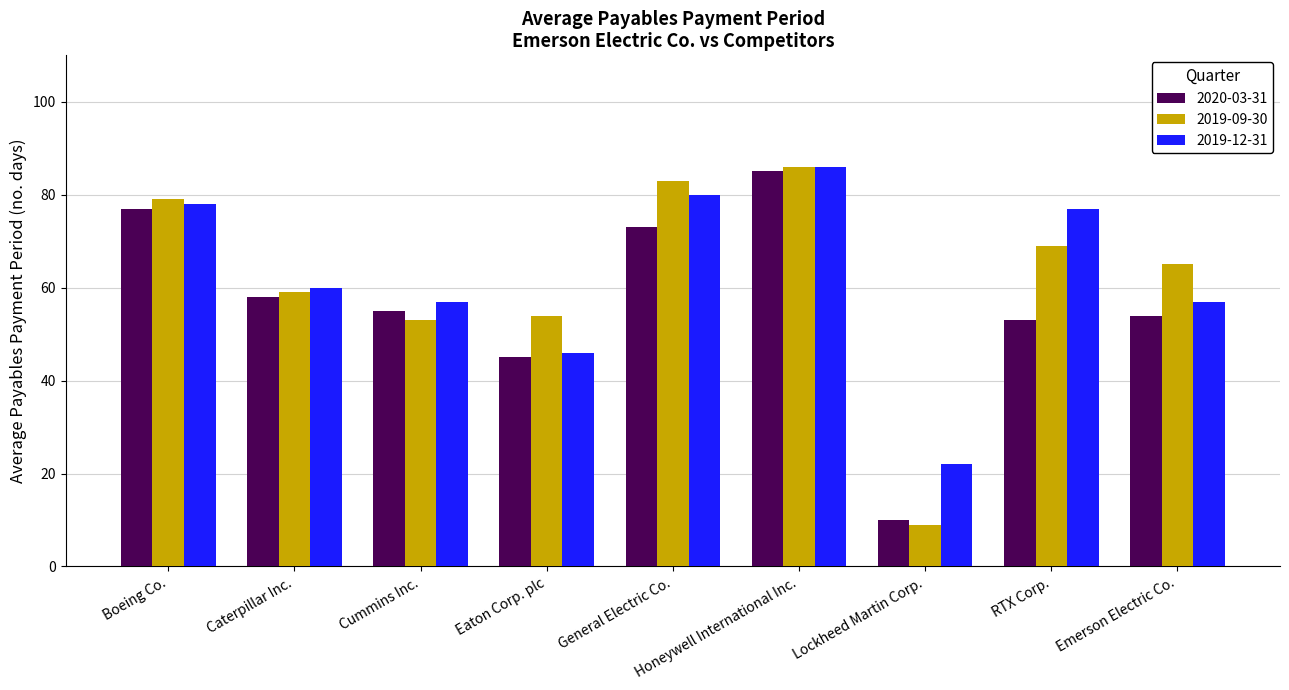

Is the value of 2019-09-30 at General Electric Co. greater than the value of 2019-12-31 at General Electric Co.?

Yes